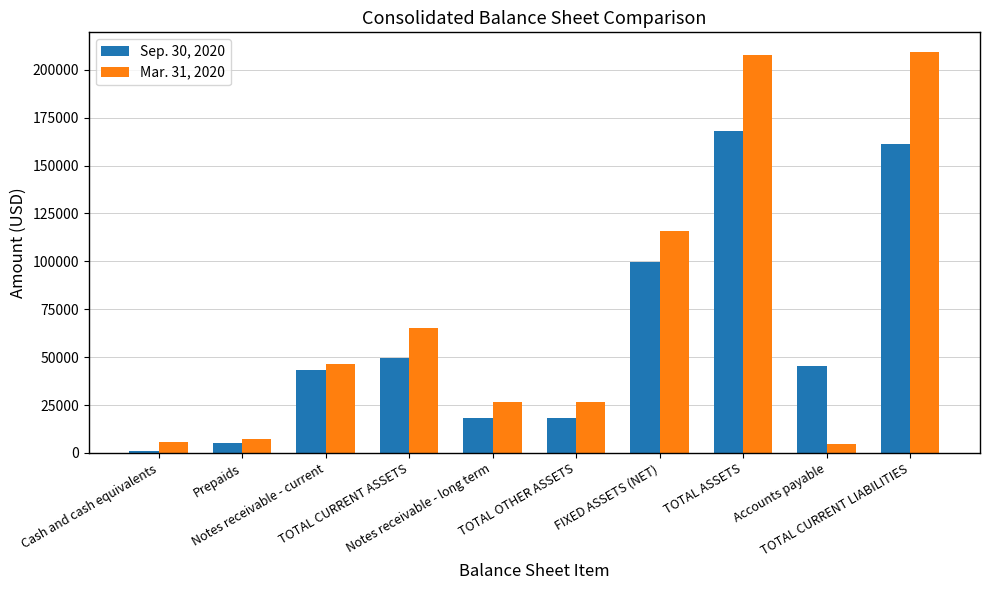

List the series in order of their overall mean, highest first.

Mar. 31, 2020, Sep. 30, 2020